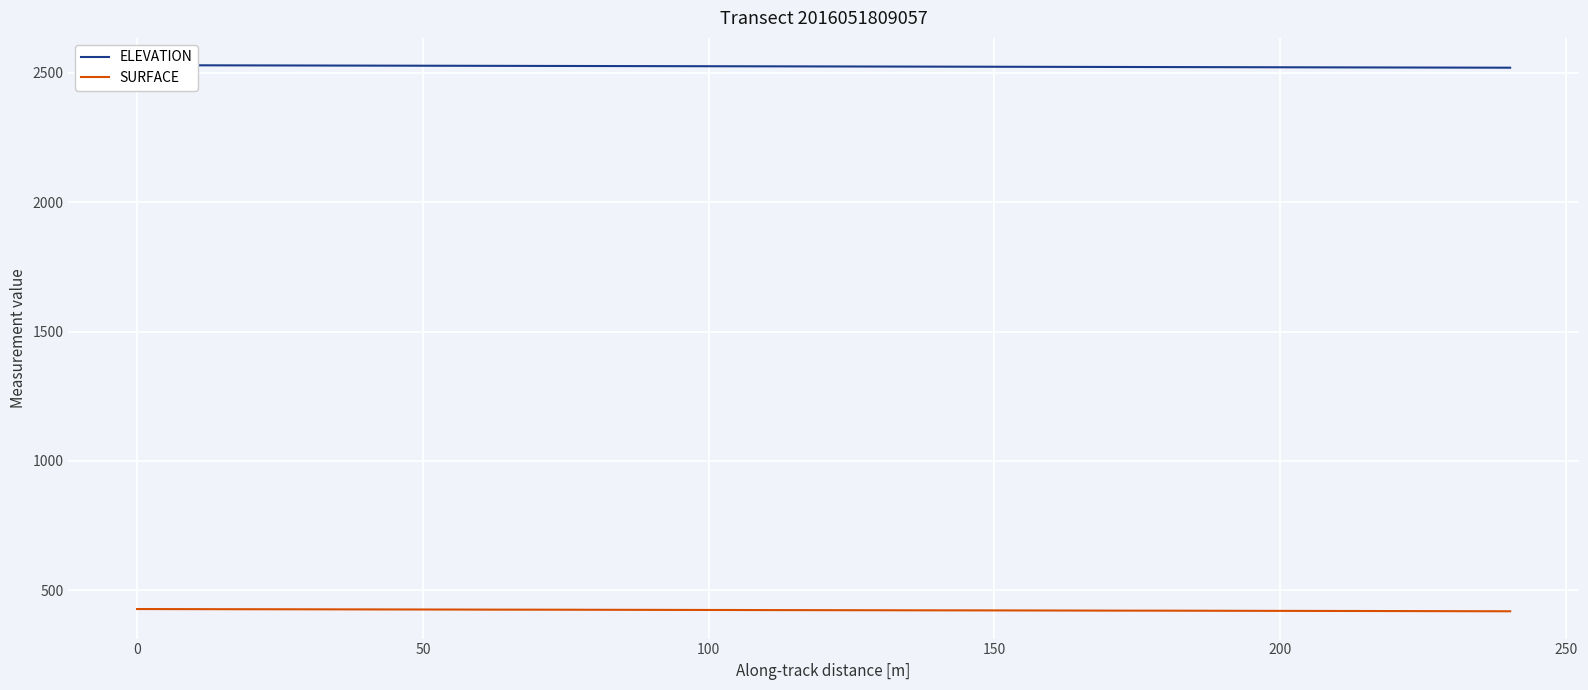

True or false: SURFACE and ELEVATION intersect in this chart.

False